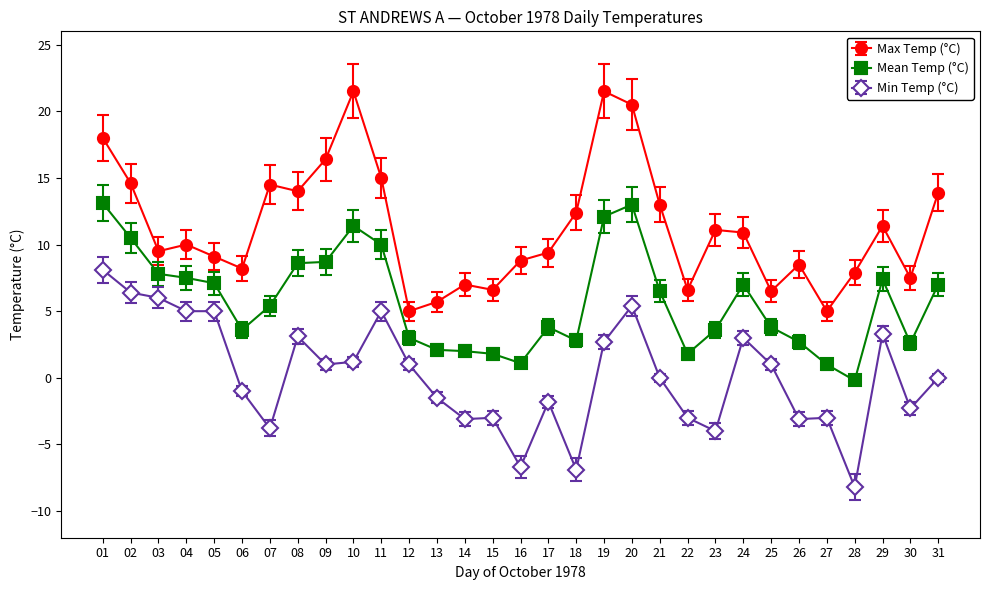

At which label does Min Temp (°C) reach its minimum?

28